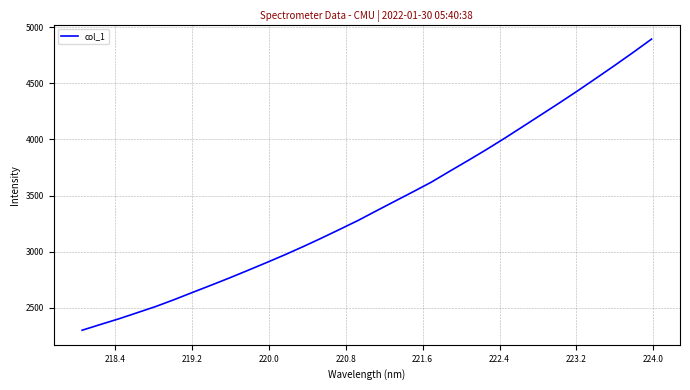

What is the maximum value shown in the chart?

4892.5